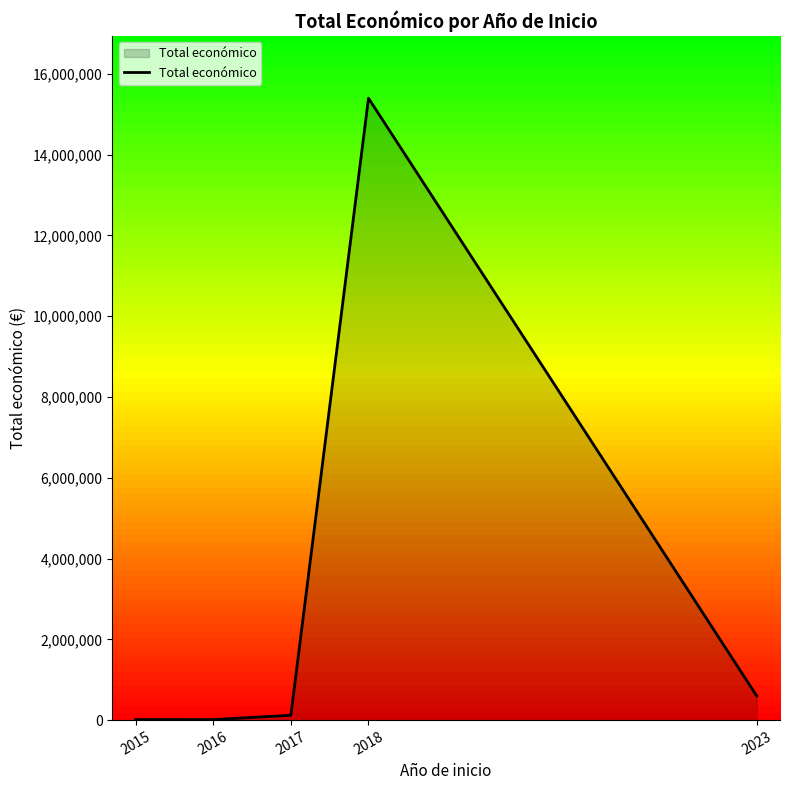

What is the value of the 3rd point from the left?

119994